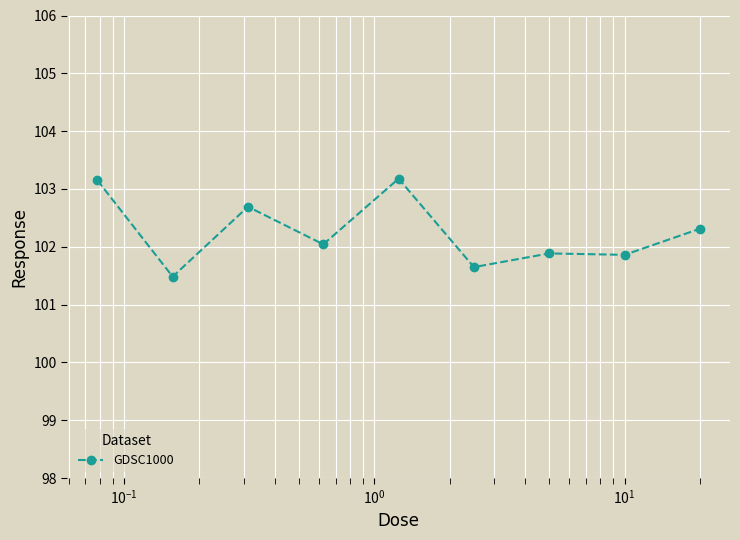

True or false: there are more than 0 points higher than both neighbors.

True